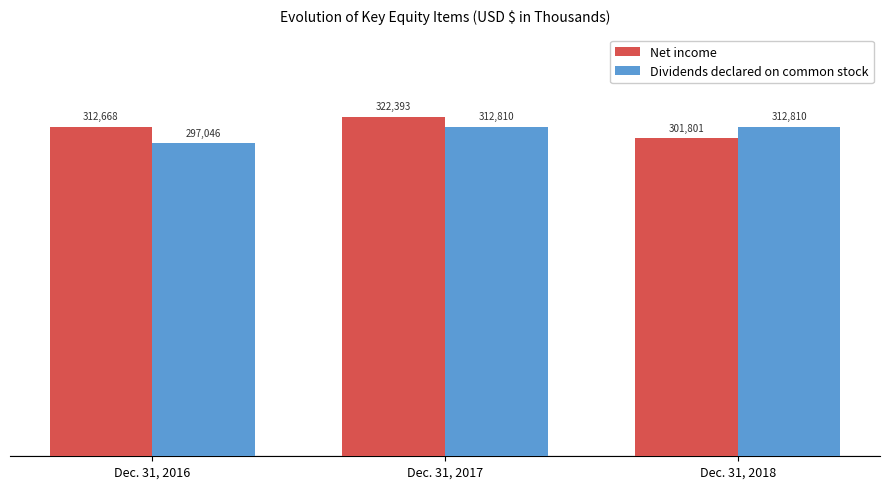

At which category is the sum across all series the highest?

Dec. 31, 2017